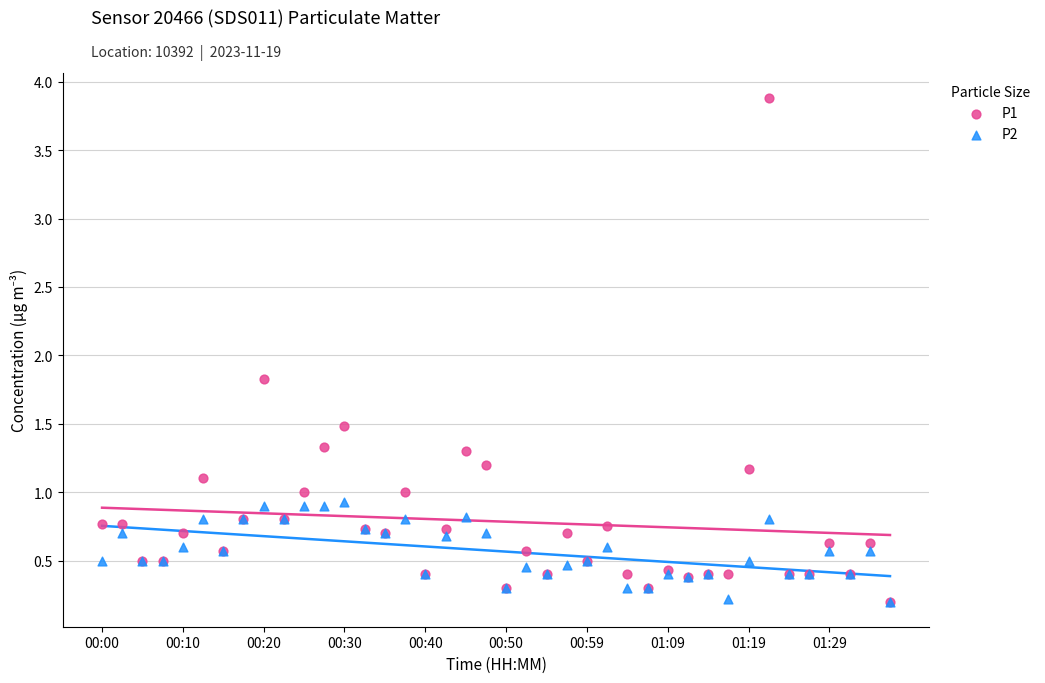

What are all the series names shown in the legend?

P1, P2